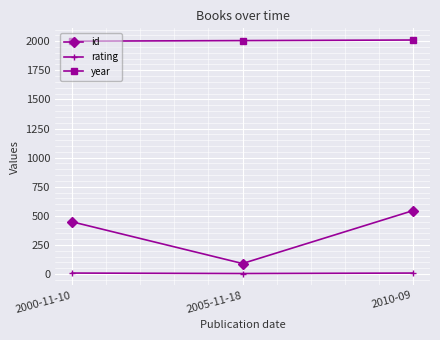

What is the greatest value displayed?

2010